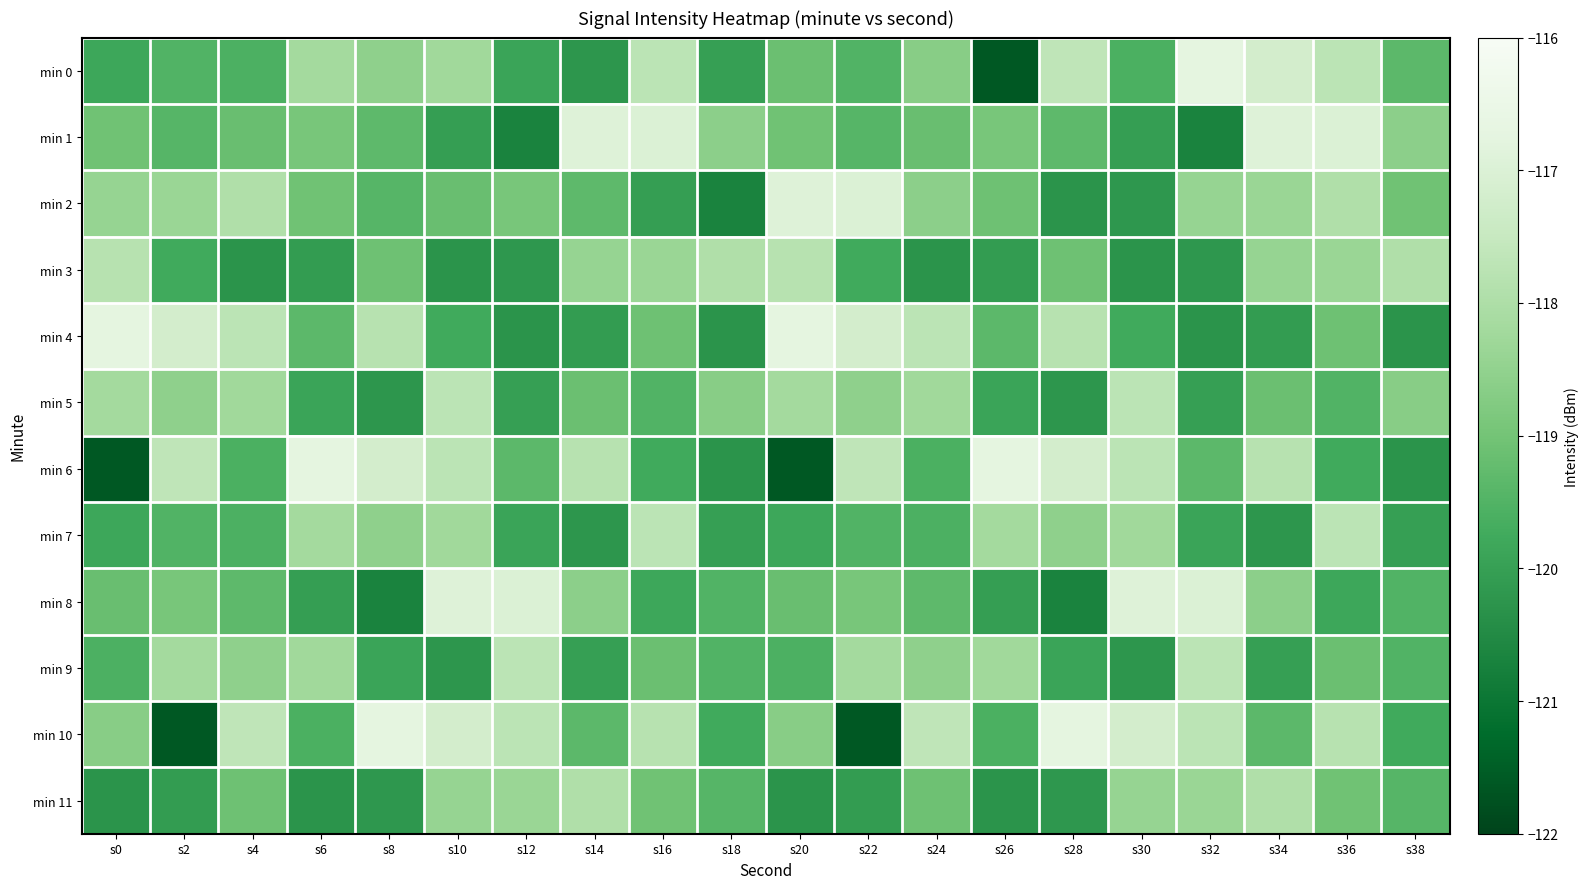

Rank the series by their maximum value, from highest to lowest.

min 0, min 4, min 6, min 10, min 1, min 2, min 8, min 5, min 7, min 9, min 3, min 11